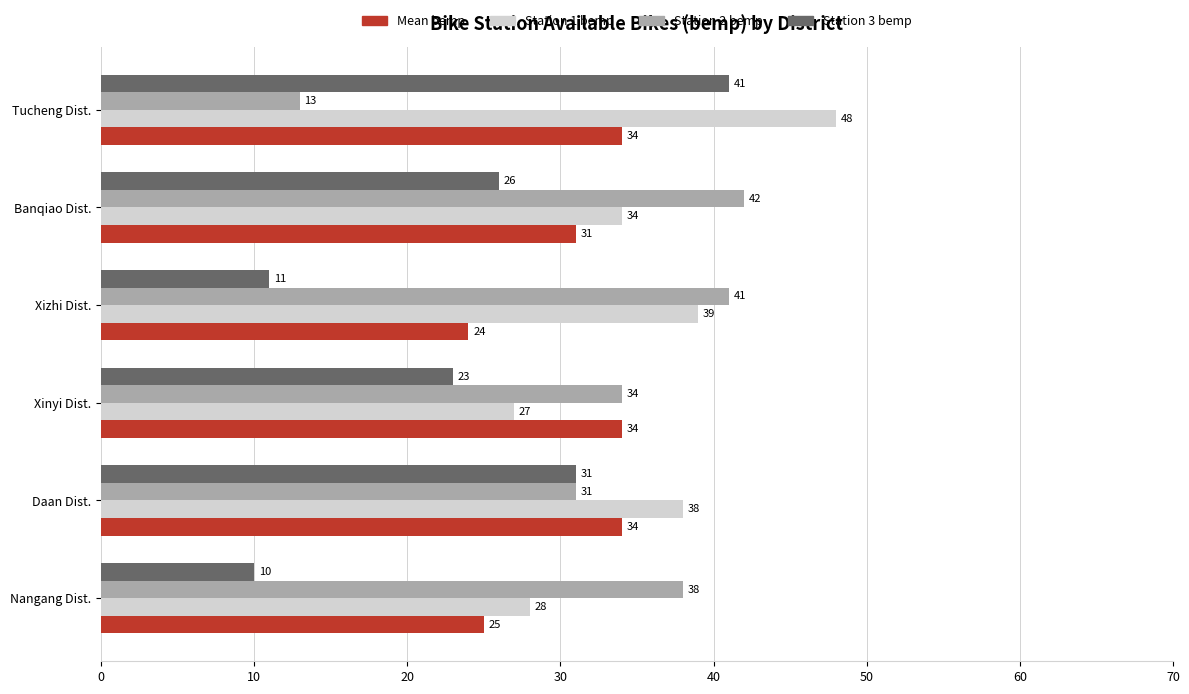

Which series has the largest total across all categories?

Station 1 bemp